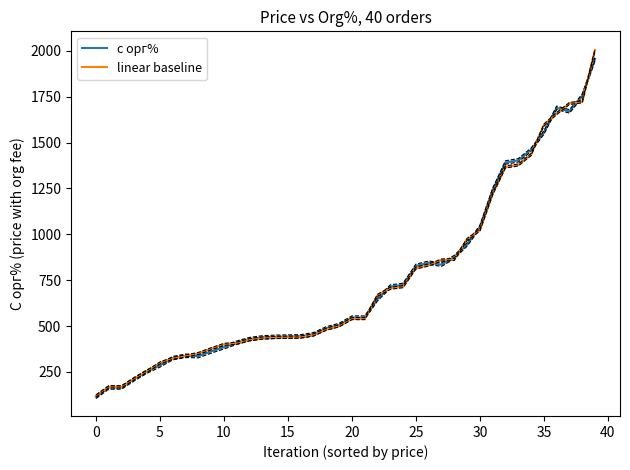

The value of linear baseline at 14 is 438.4. True or false?

True